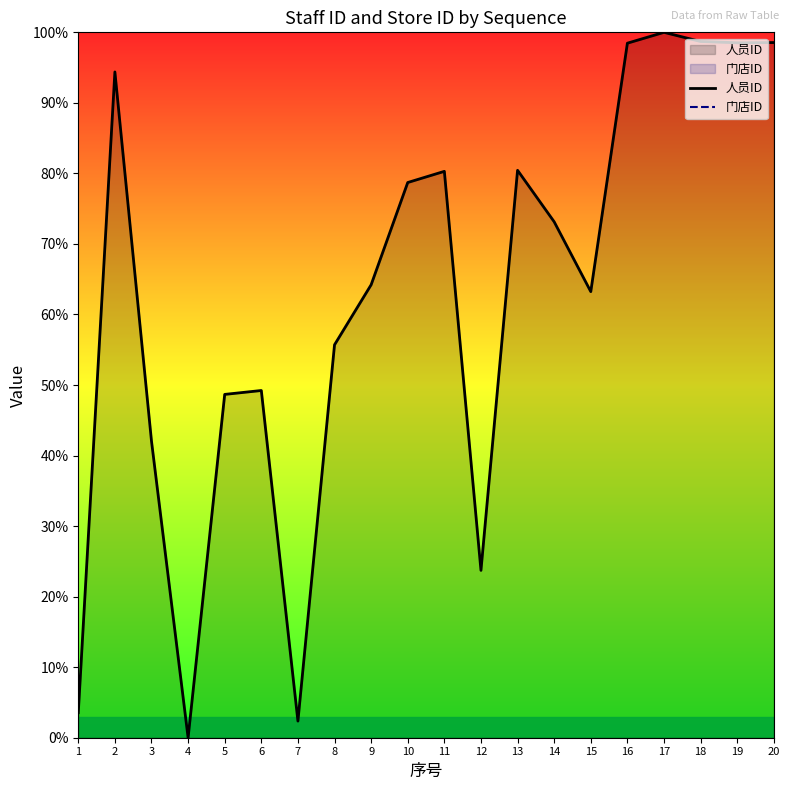

How many data points does each series have?

20